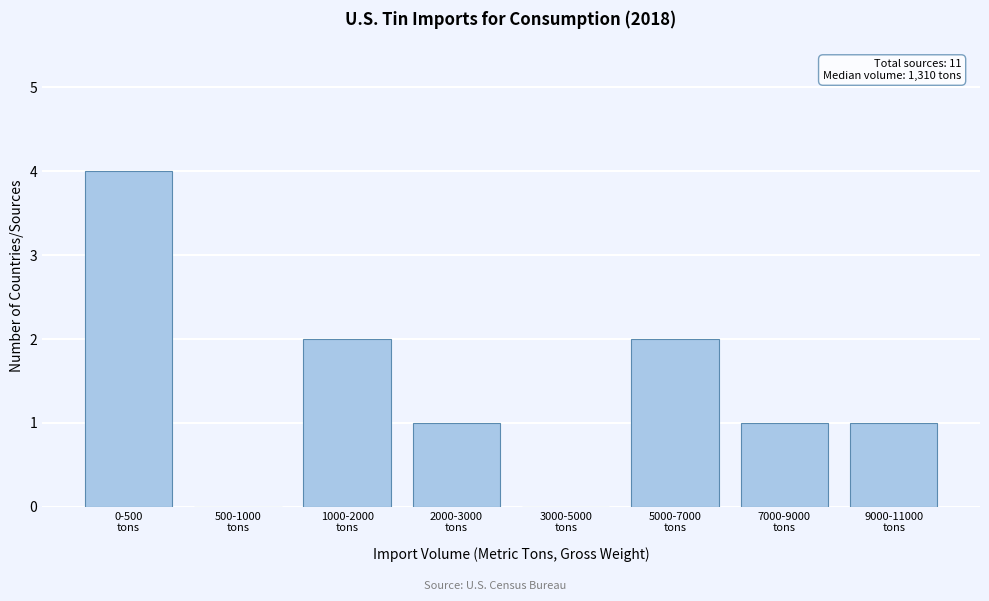

What is the sum of all values?

11